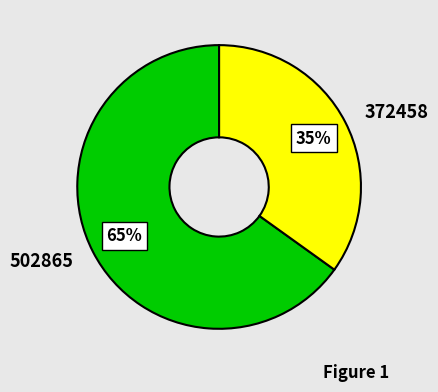

Which slice is the largest?

502865